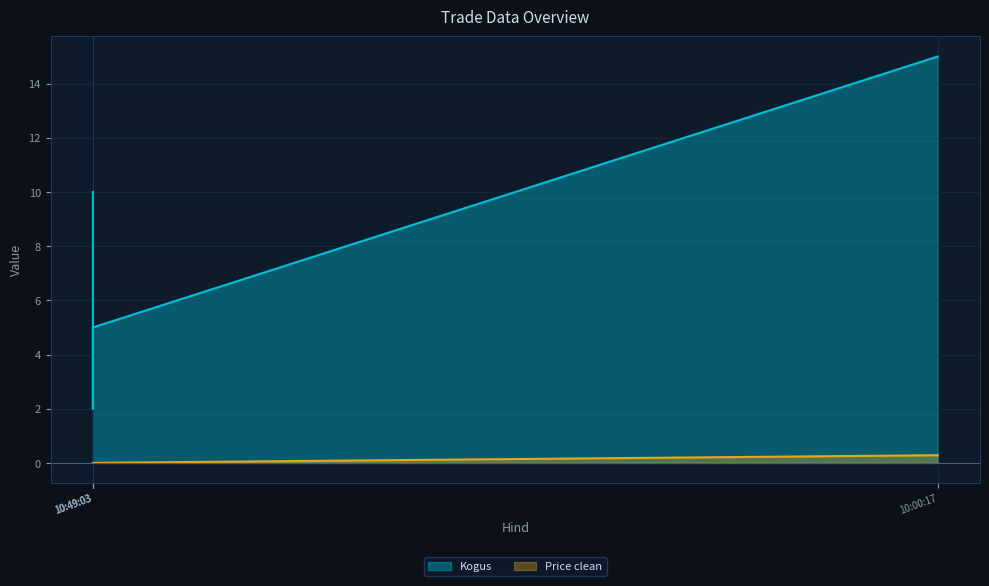

List the series in order of their peak value, lowest first.

Price clean, Kogus